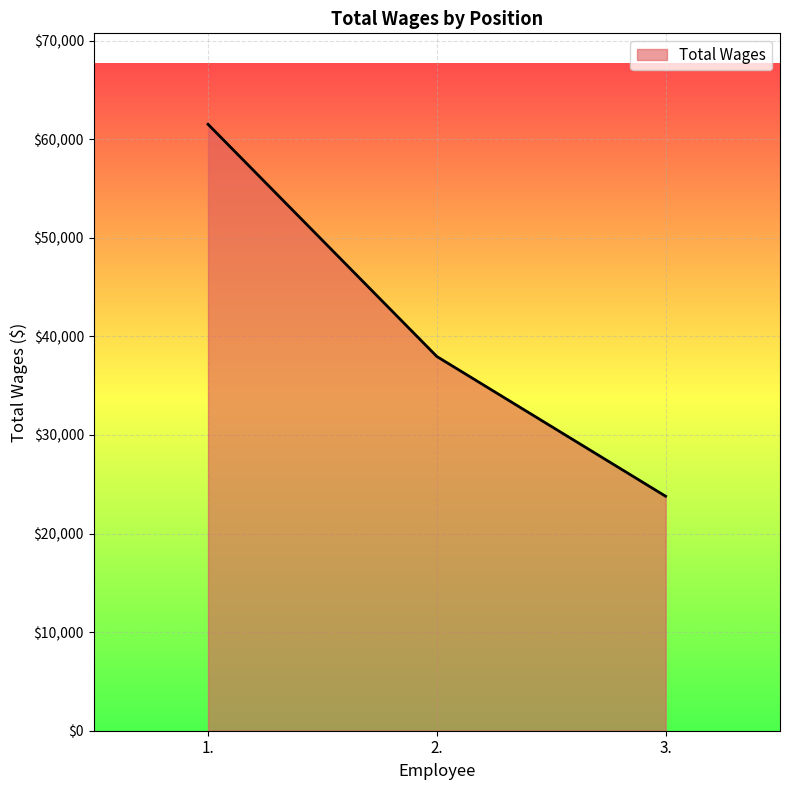

Does the chart have visible grid lines?

Yes